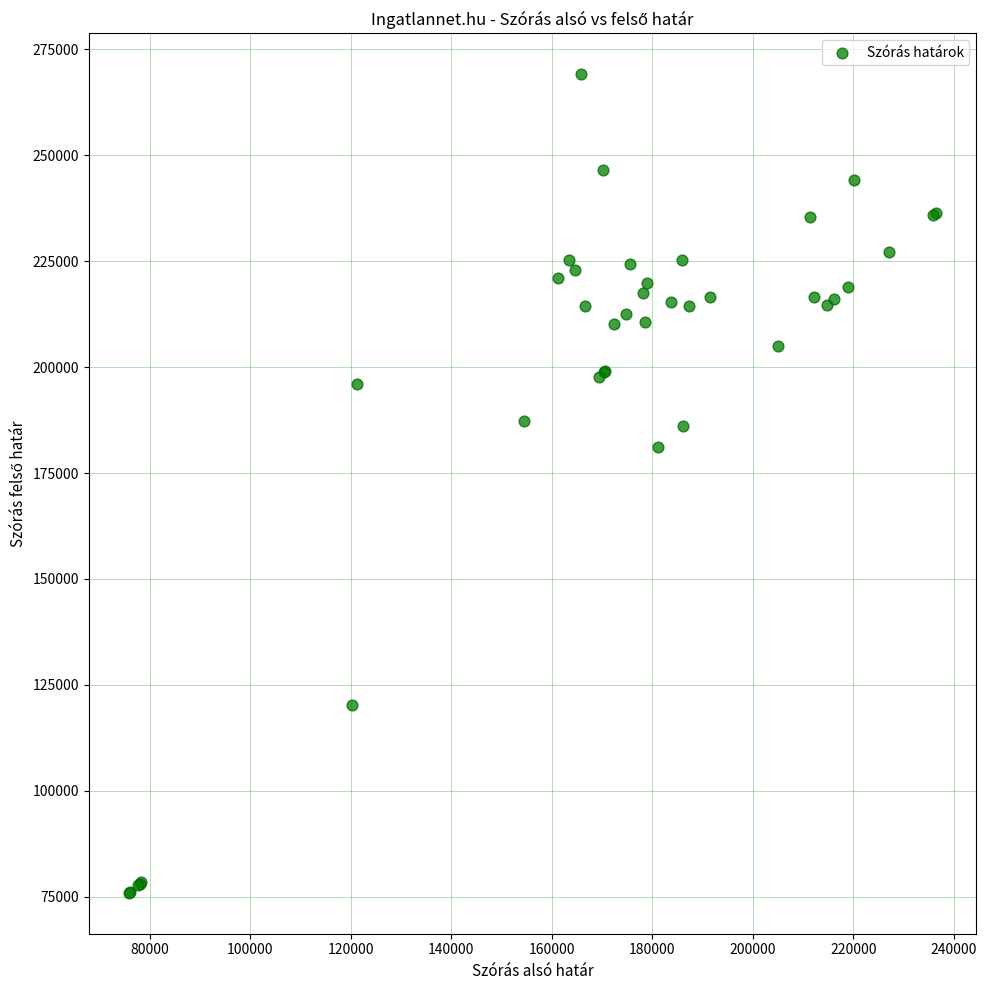

What Y value in the scatter plot is closest to 172550?

181155